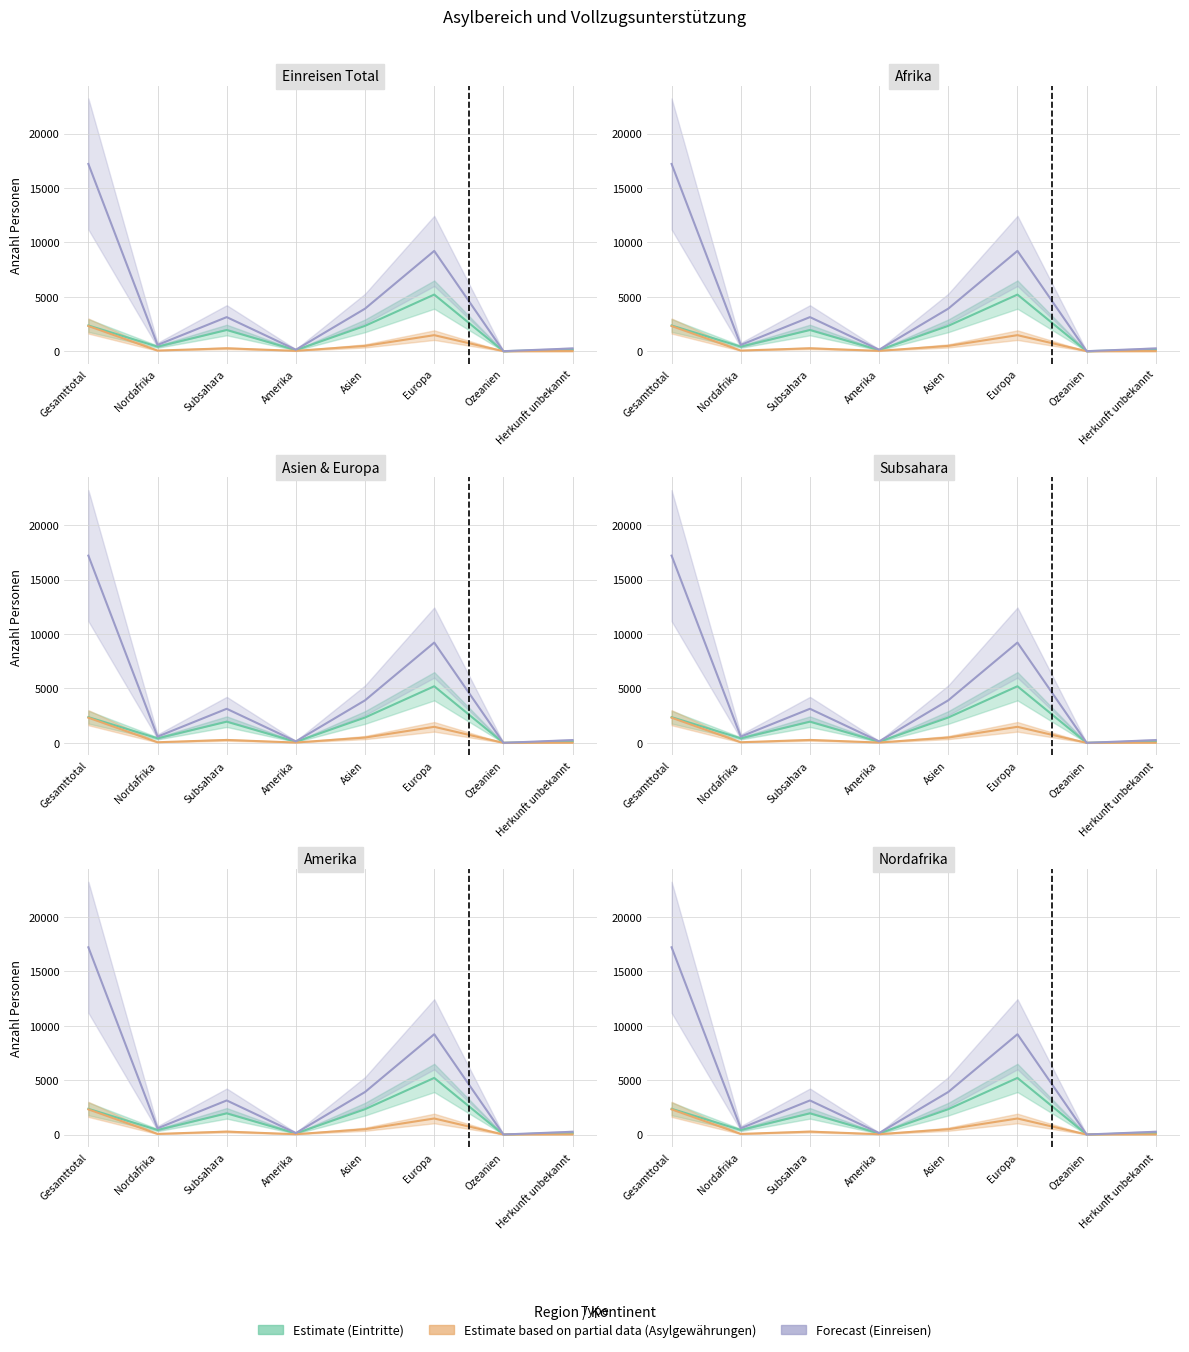

Which category has the highest value in the Asylgewährungen series?

Gesamttotal